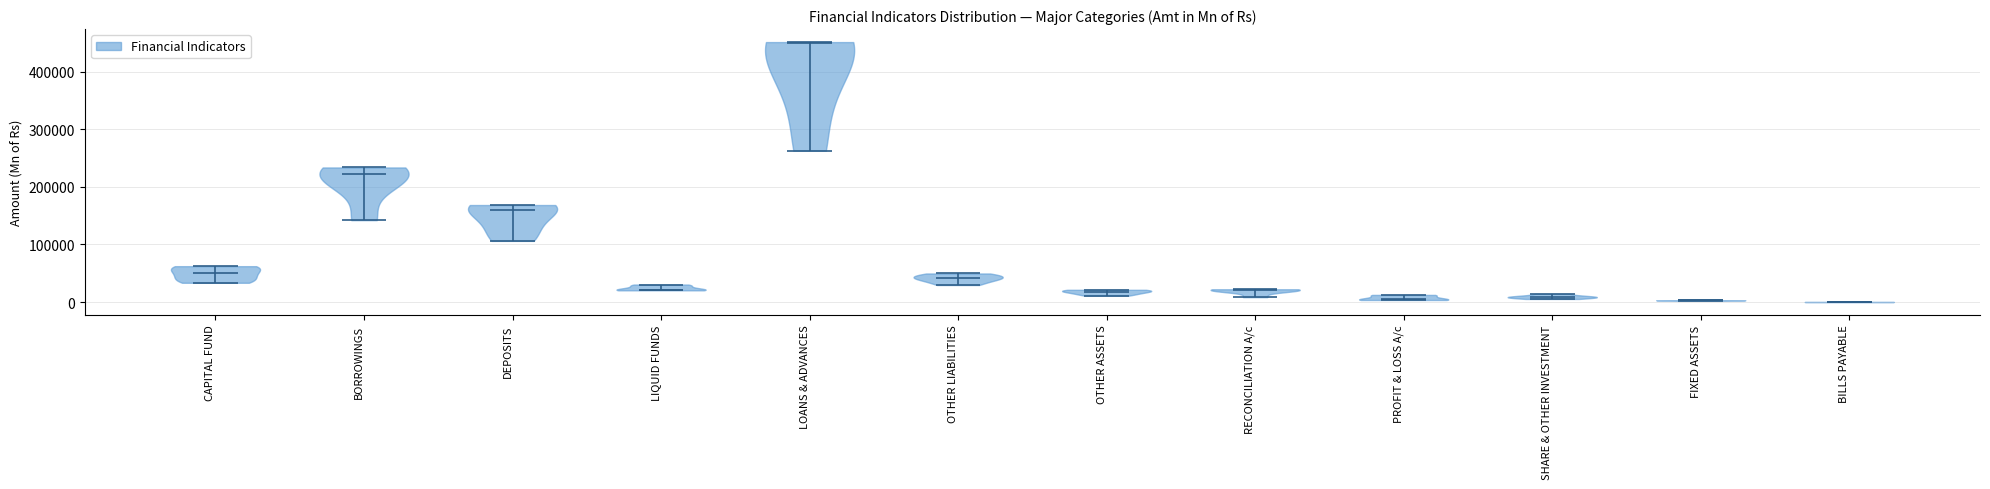

What is the highest point the violin for BILLS PAYABLE reaches on the y-axis? The values are not printed on the chart, so give them approximately, as read against the axis.

0